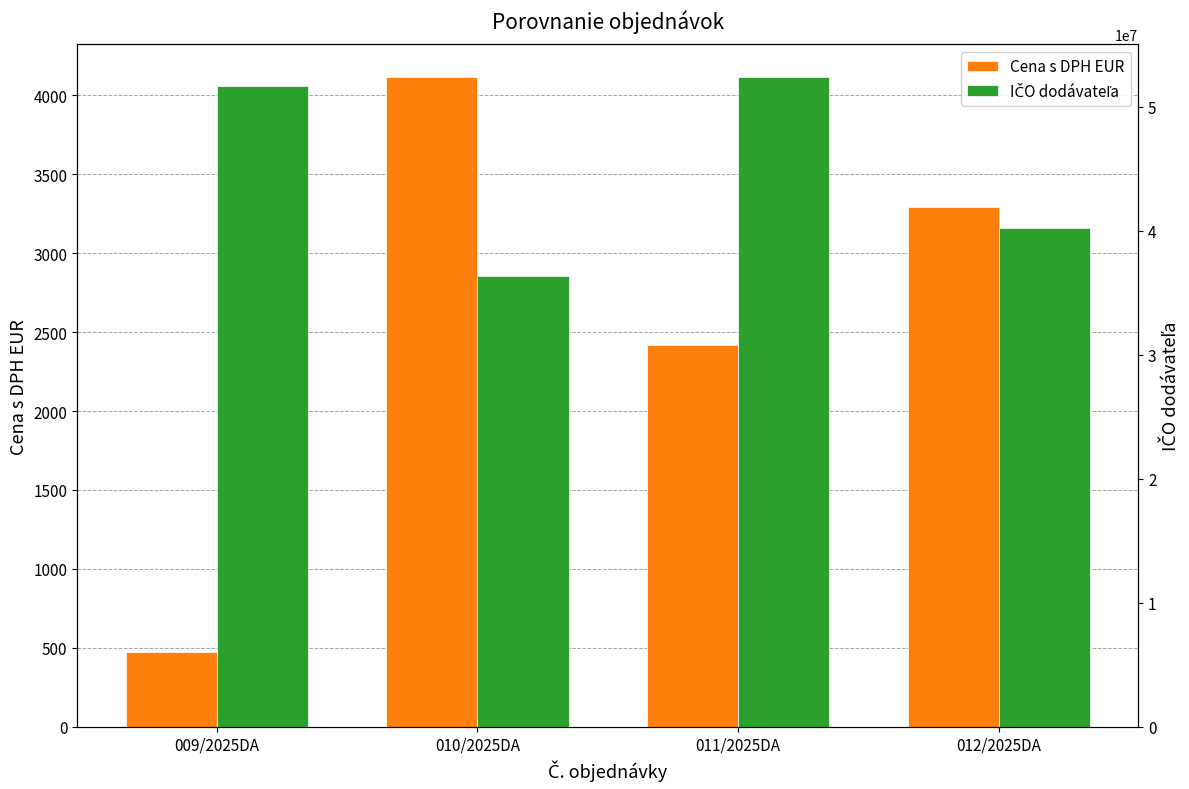

How many groups of bars are there?

4